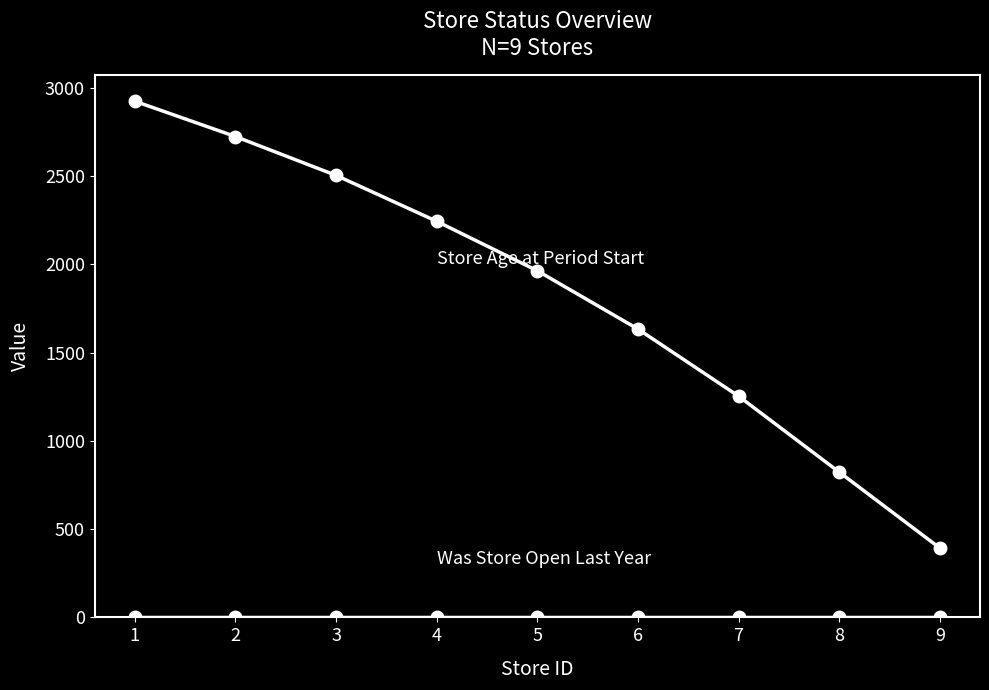

Is it true that Was Store Open Last Year equals 1 at 8?

True